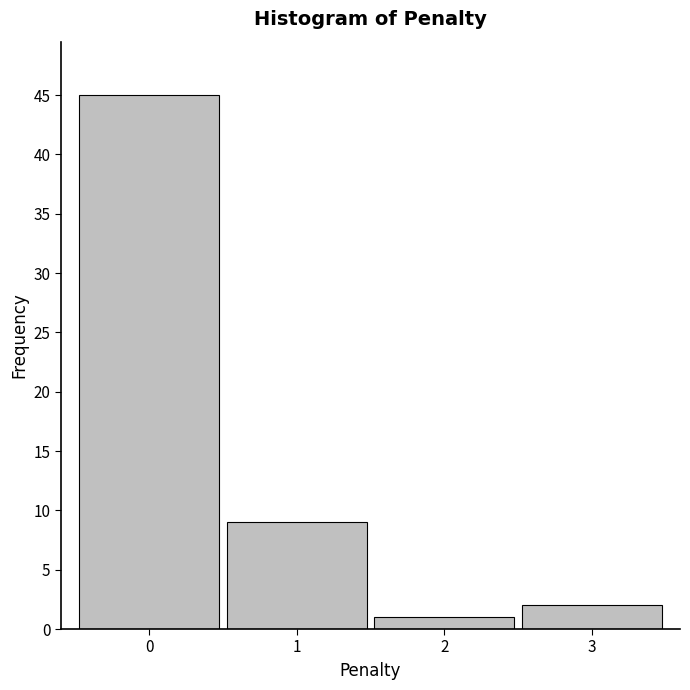

Over which range of the x-axis is the bar tallest?

-0.5 to 0.5